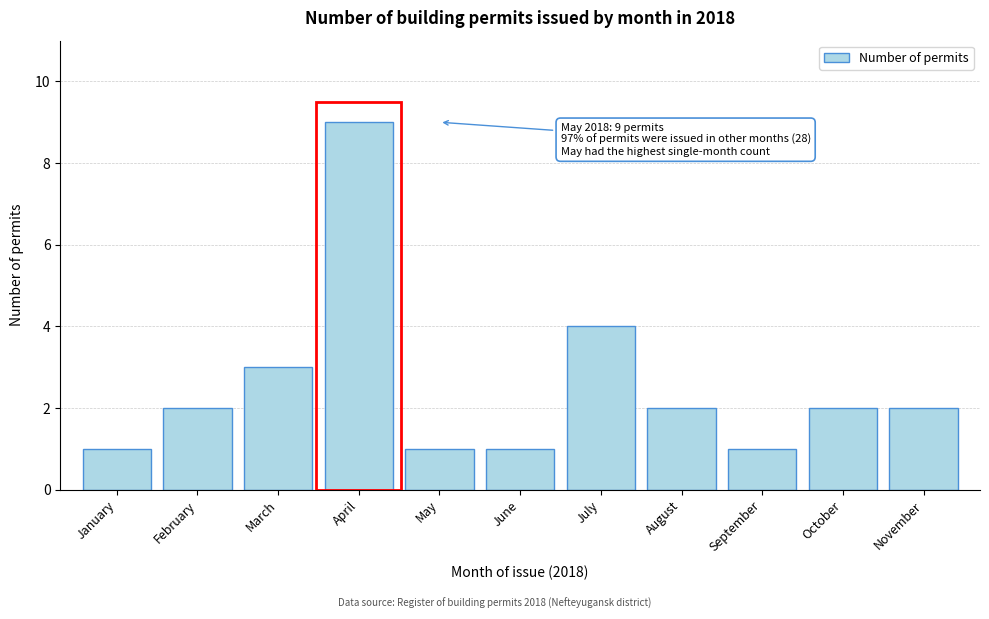

Reading left to right, what are all the values shown in this chart?

1	2	3	9	1	1	4	2	1	2	2